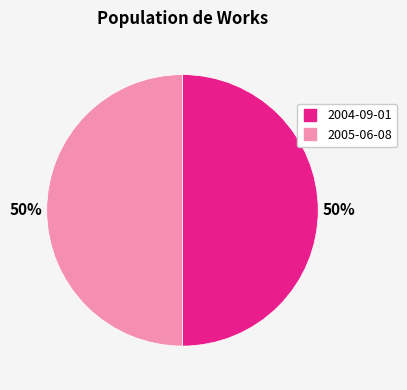

To the nearest percent, what portion does 2004-09-01 represent?

50%